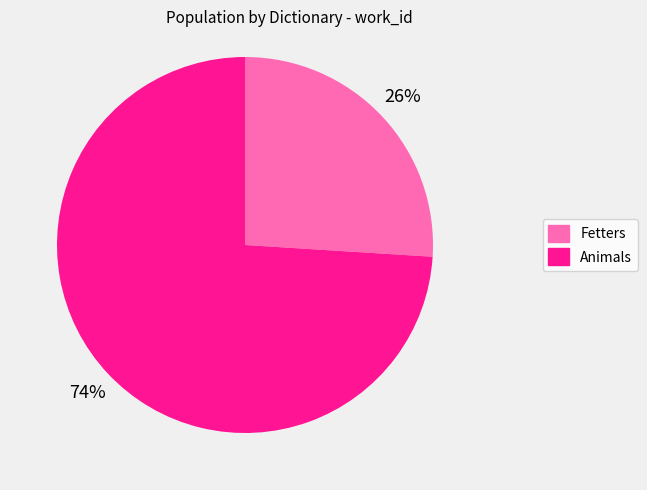

To the nearest percent, what is the difference between the largest and smallest slice percentages?

48%